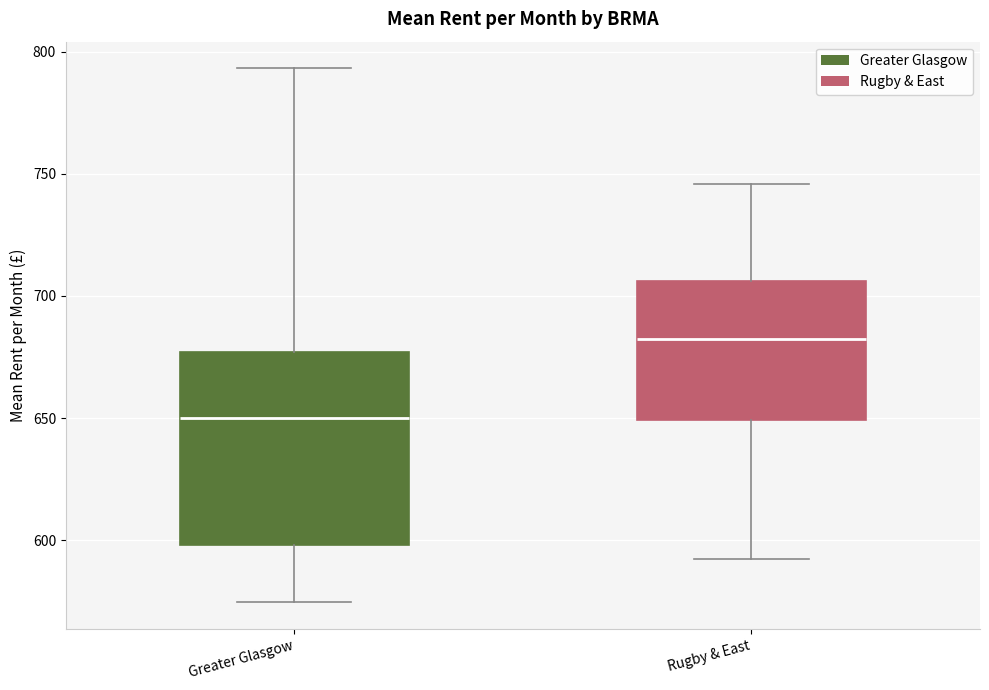

Reading left to right, read every box against the y-axis: the position of its median line, the range the box covers, and the ends of its whiskers. The values are not printed on the chart, so give them approximately, as read against the axis.

Greater Glasgow: median 650, box 600 to 675, whiskers 575 to 795
Rugby & East: median 680, box 650 to 705, whiskers 595 to 745